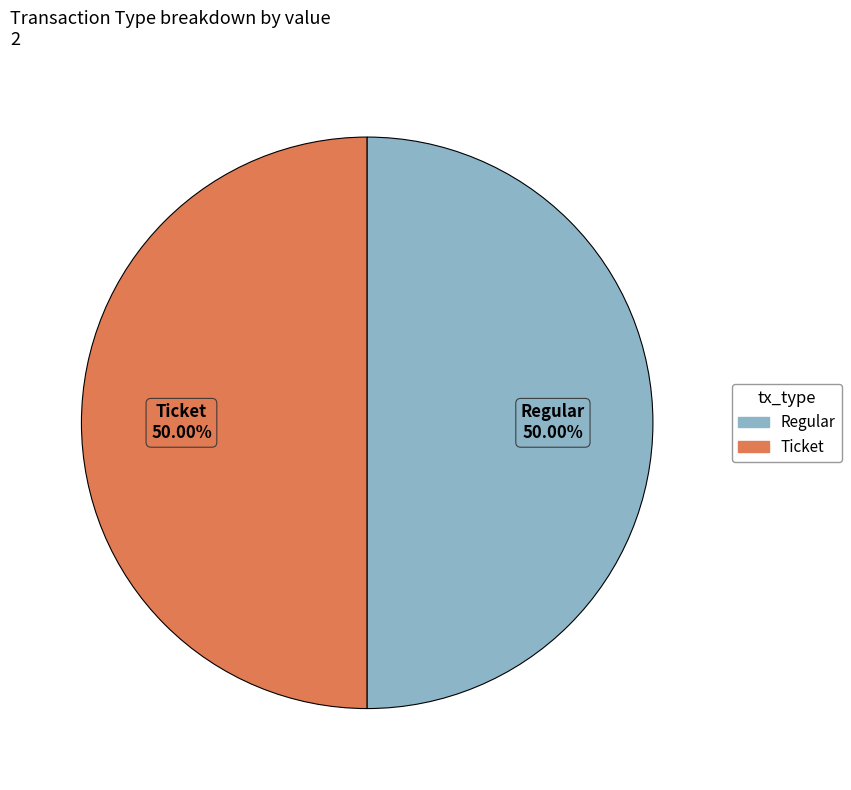

To the nearest percent, what is the average slice percentage?

50%